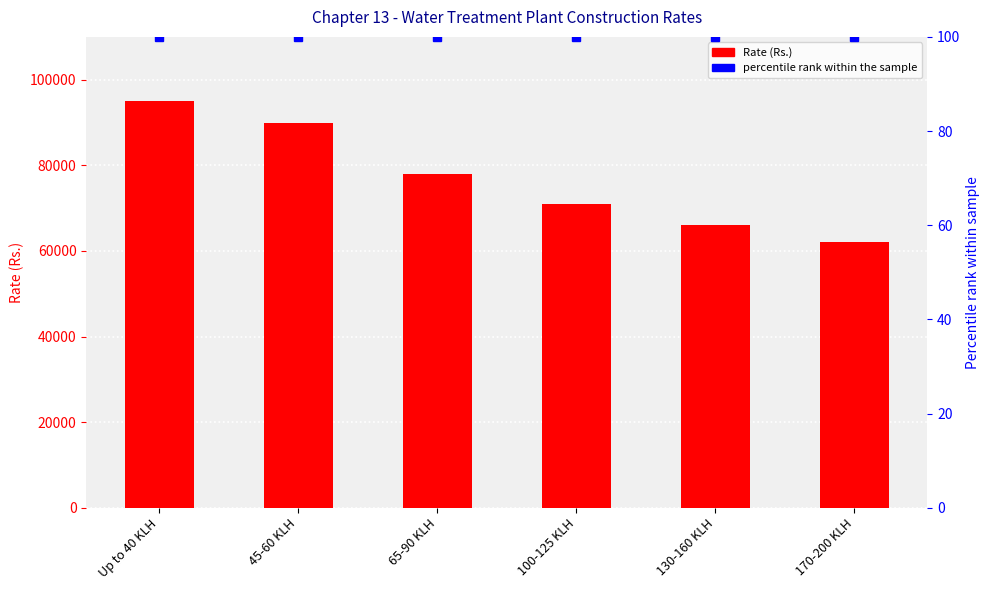

Is the value of Rate (Rs.) at 130-160 KLH greater than the value of percentile rank within the sample at 65-90 KLH?

Yes